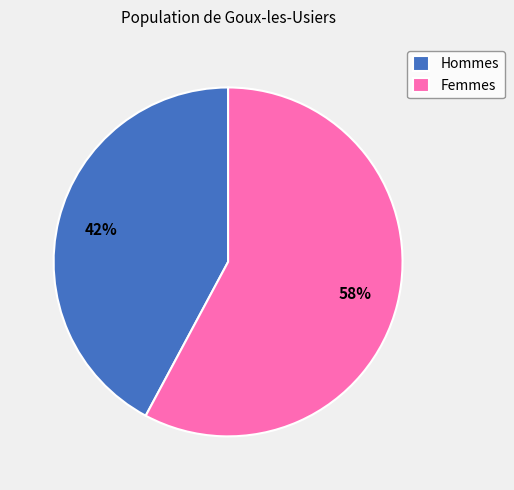

To the nearest percent, what portion does Hommes represent?

42%